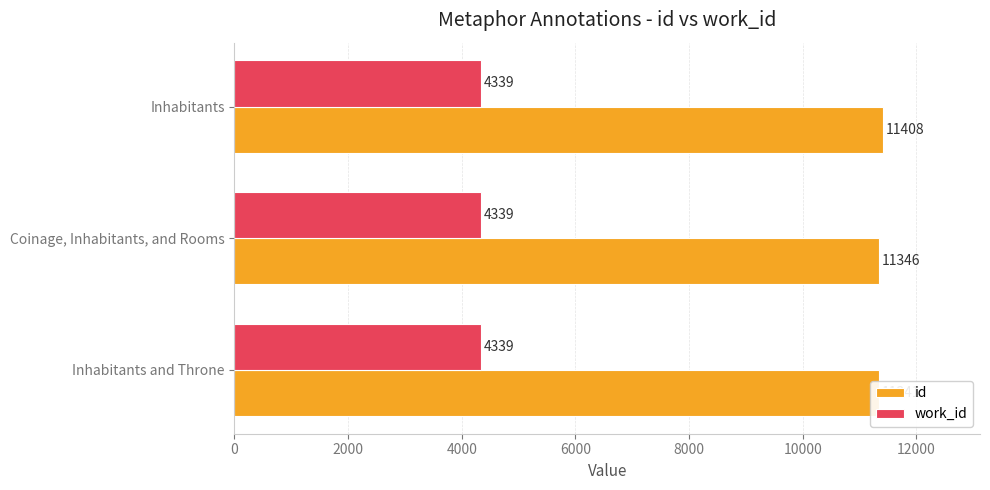

Is the value of id at 0 greater than the value of work_id at 0?

Yes